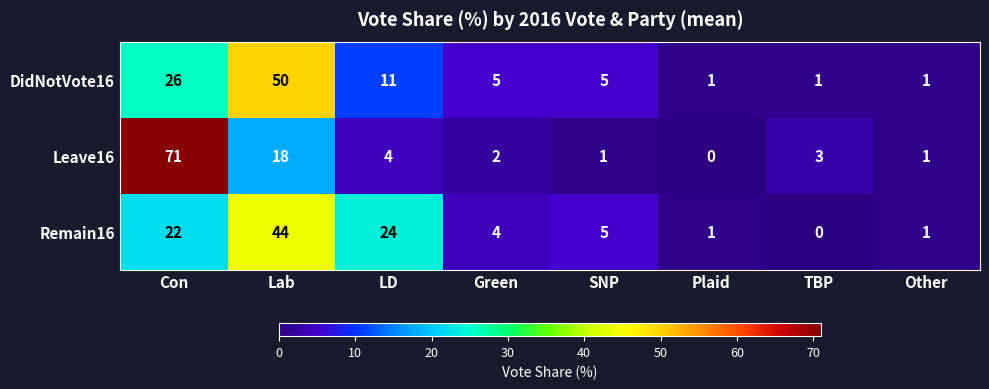

At which category is the sum across all series the highest?

Con